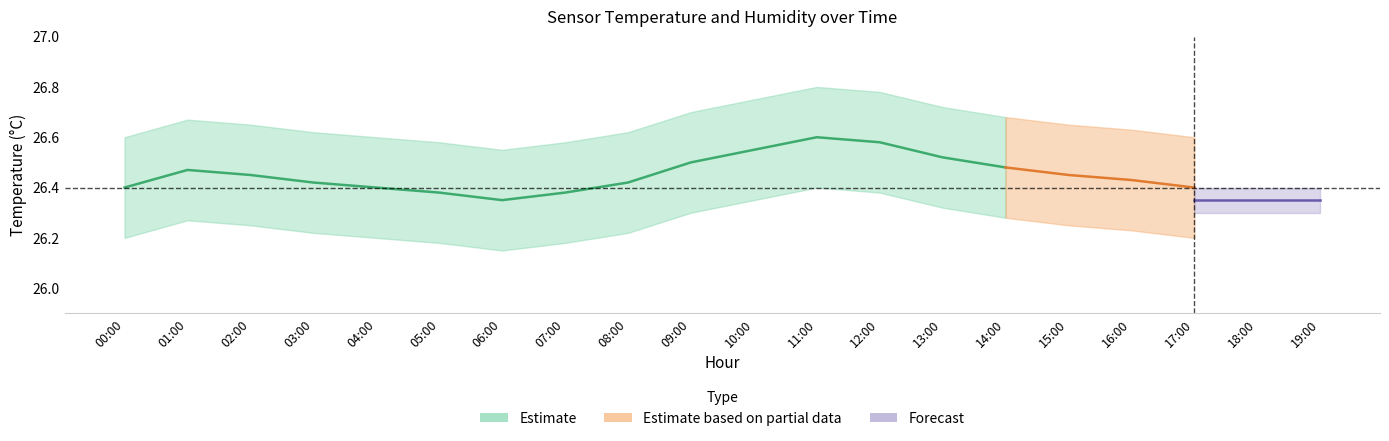

What is the sum of all temperature_lower values?

524.9